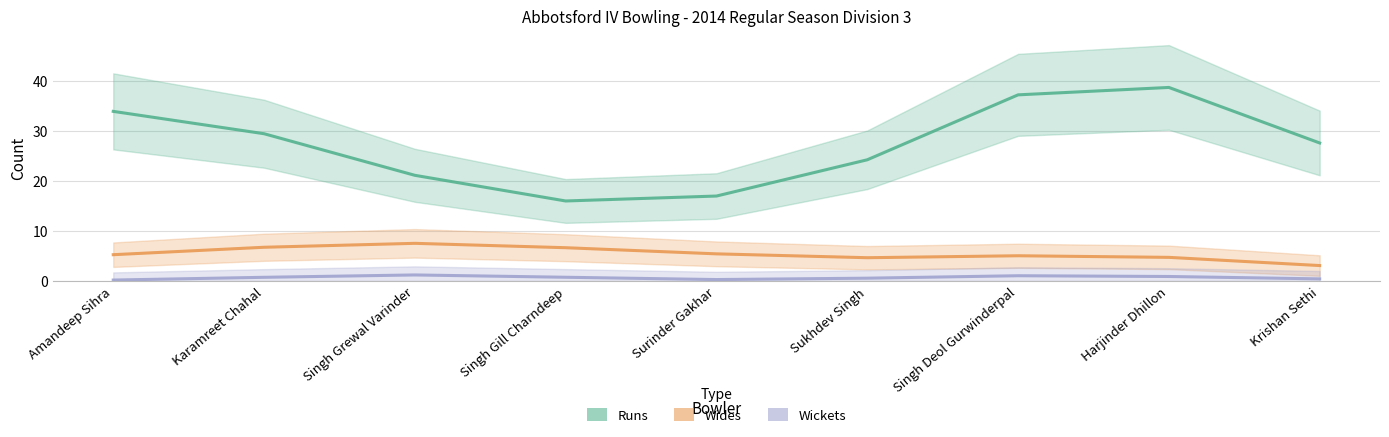

The Wickets series shows 0.1 at Sukhdev Singh. True or false?

False